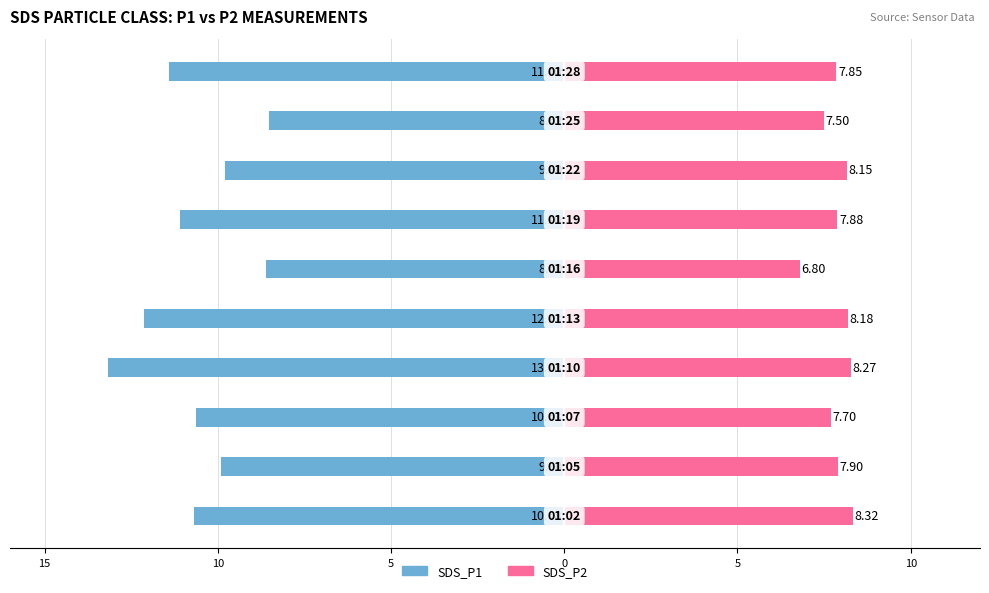

How many groups of bars are there?

10